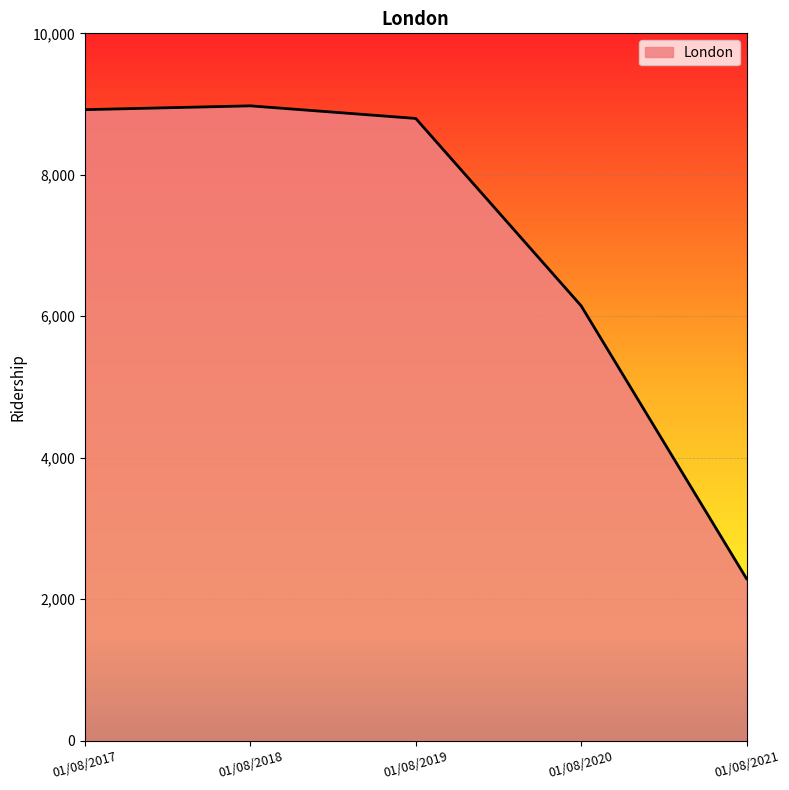

Reading right to left, list all the values displayed in this chart.

01/08/2021=2290	01/08/2020=6148	01/08/2019=8797	01/08/2018=8975	01/08/2017=8921